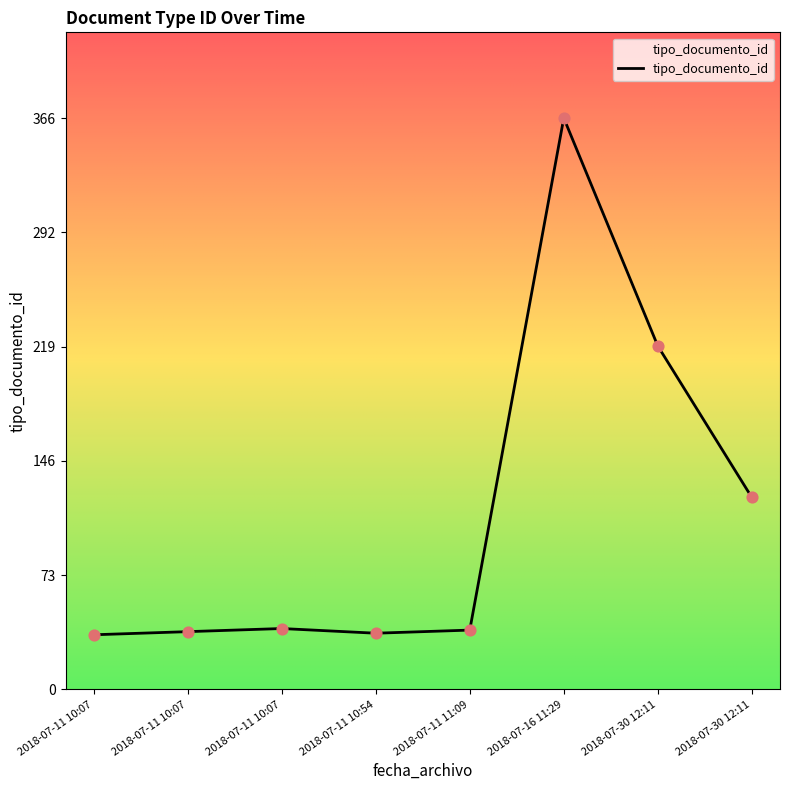

Approximately how many times larger is the value at 2018-07-11 11:09 compared to 2018-07-11 10:07?

1.1